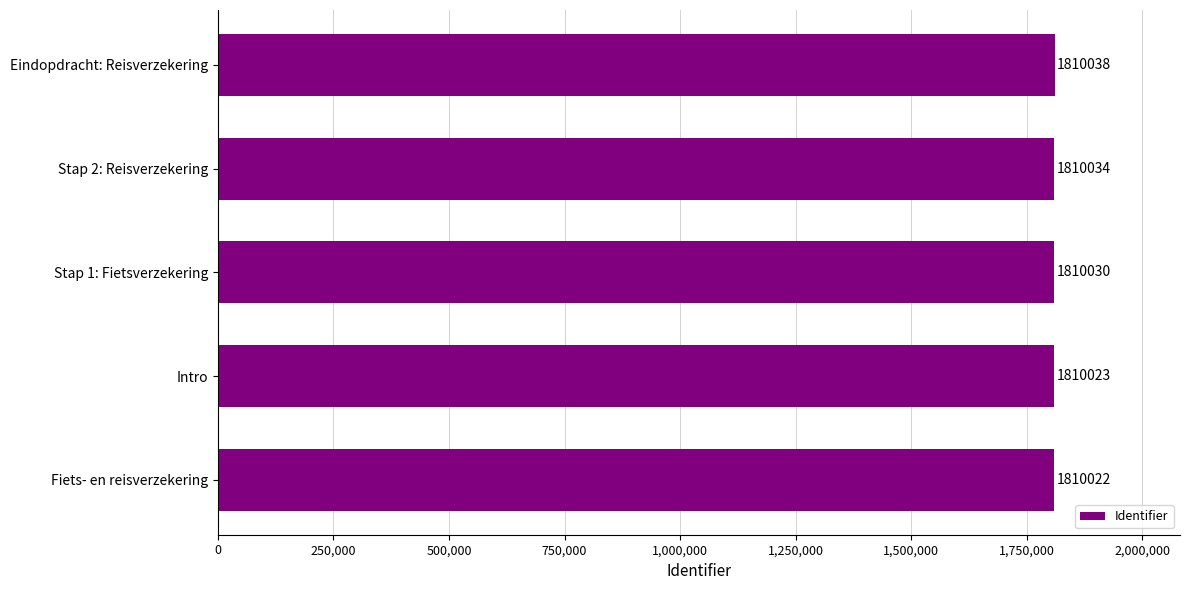

What is the change in value from Fiets- en reisverzekering to Intro?

+1